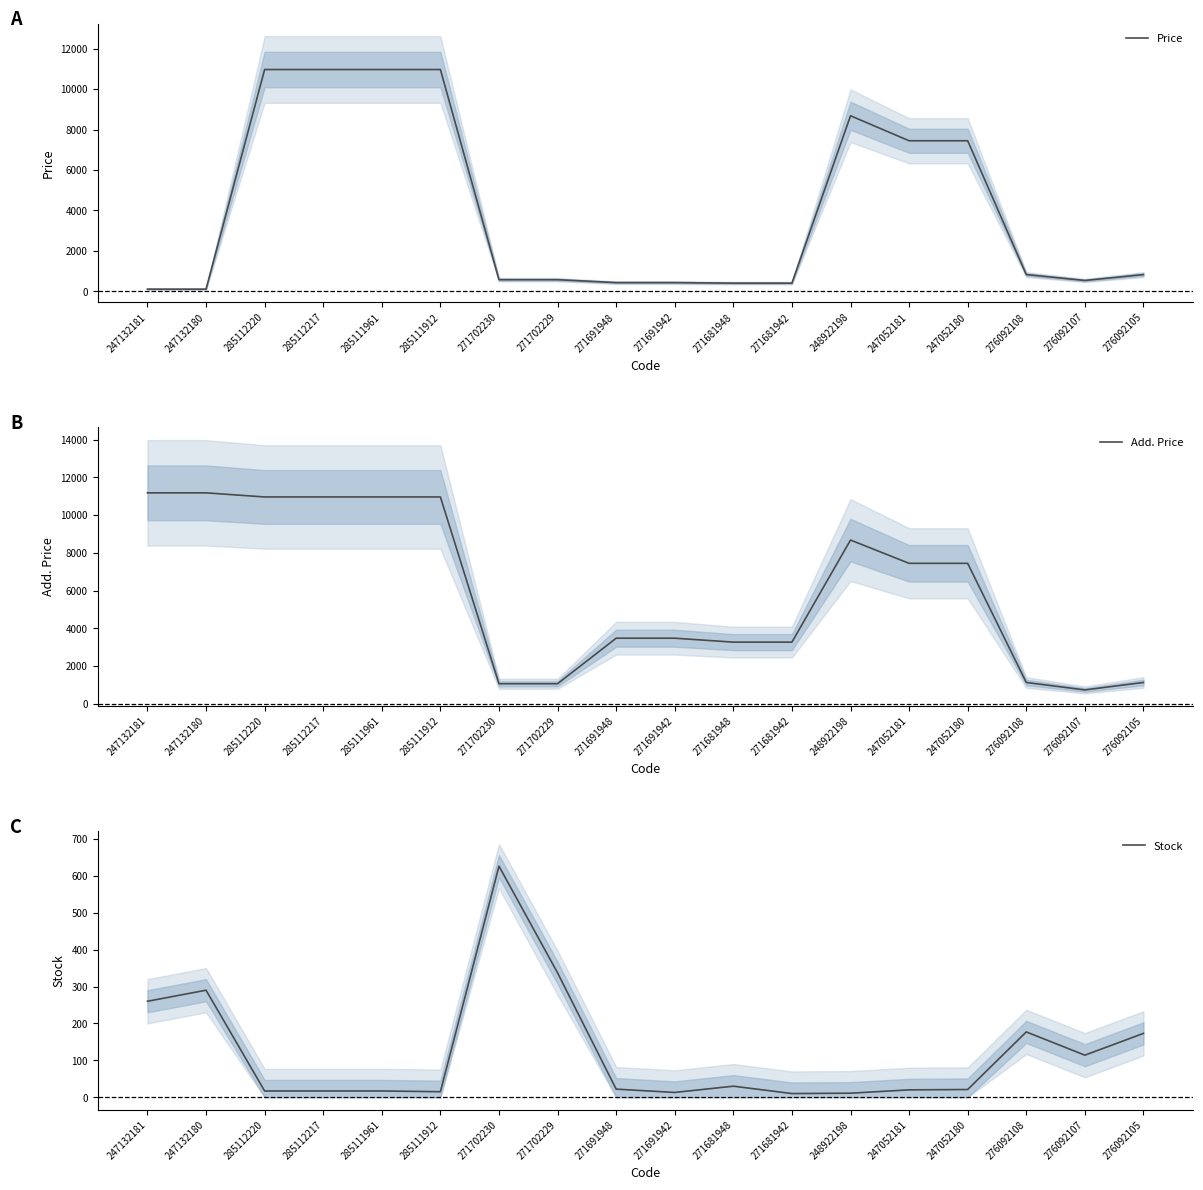

At which label is Stock closest to 318?

271702229